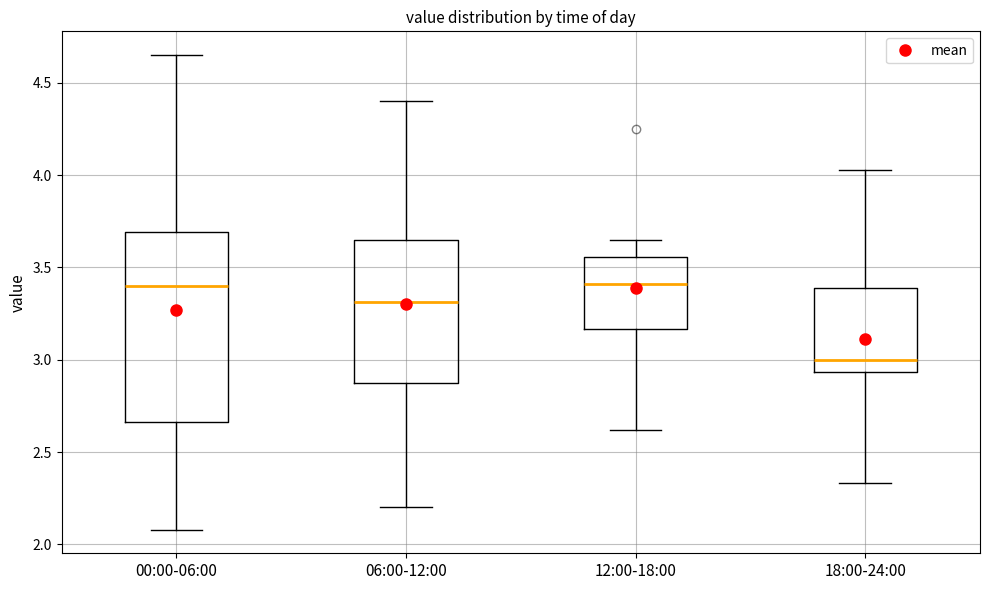

Which box's median line is the lowest?

18:00-24:00